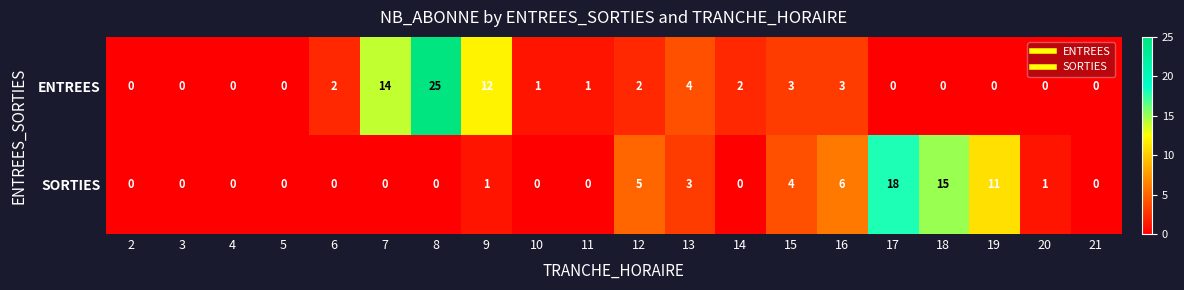

Which series has the largest total across all categories?

ENTREES